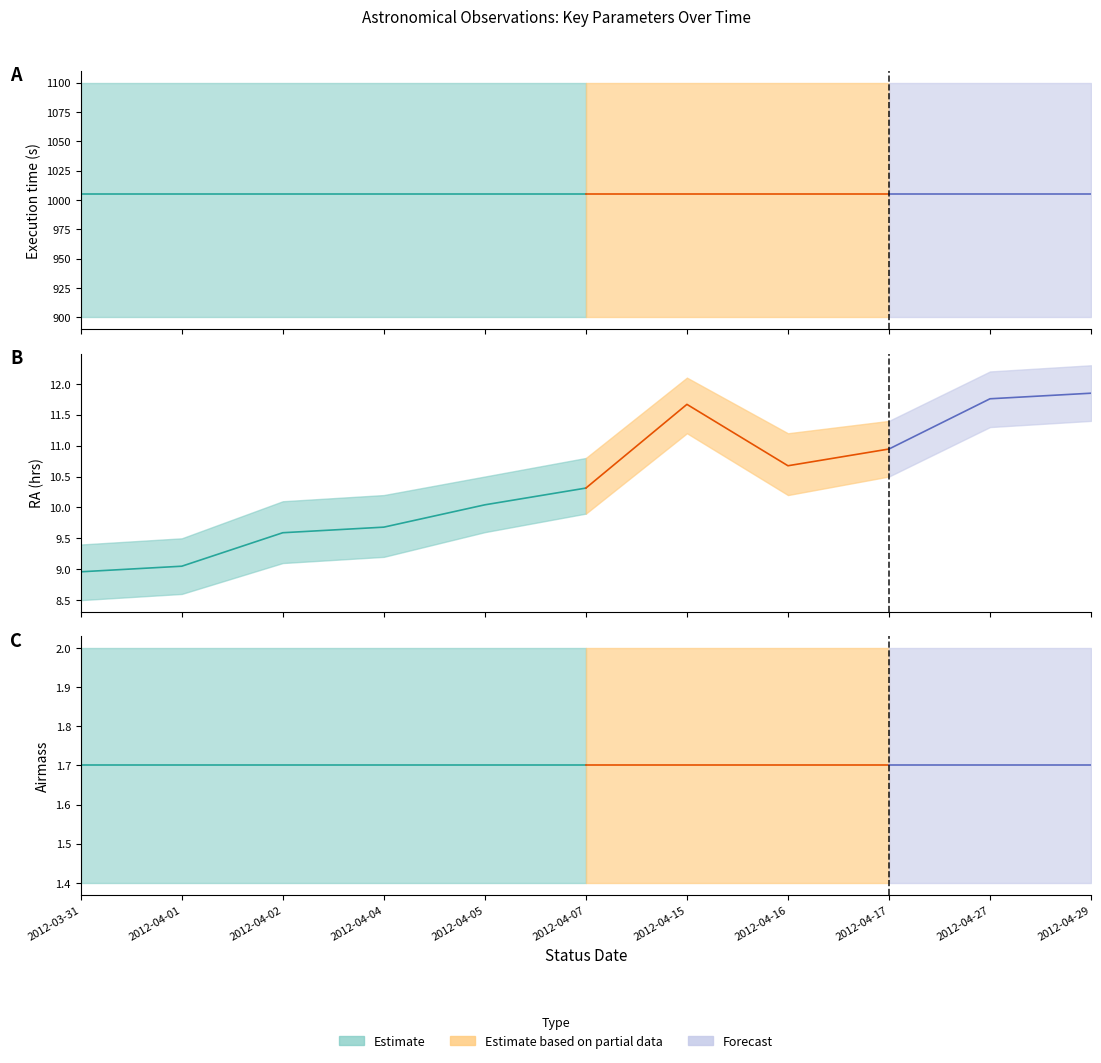

True or false: Moon distance (deg) and RA (hrs) intersect in this chart.

False